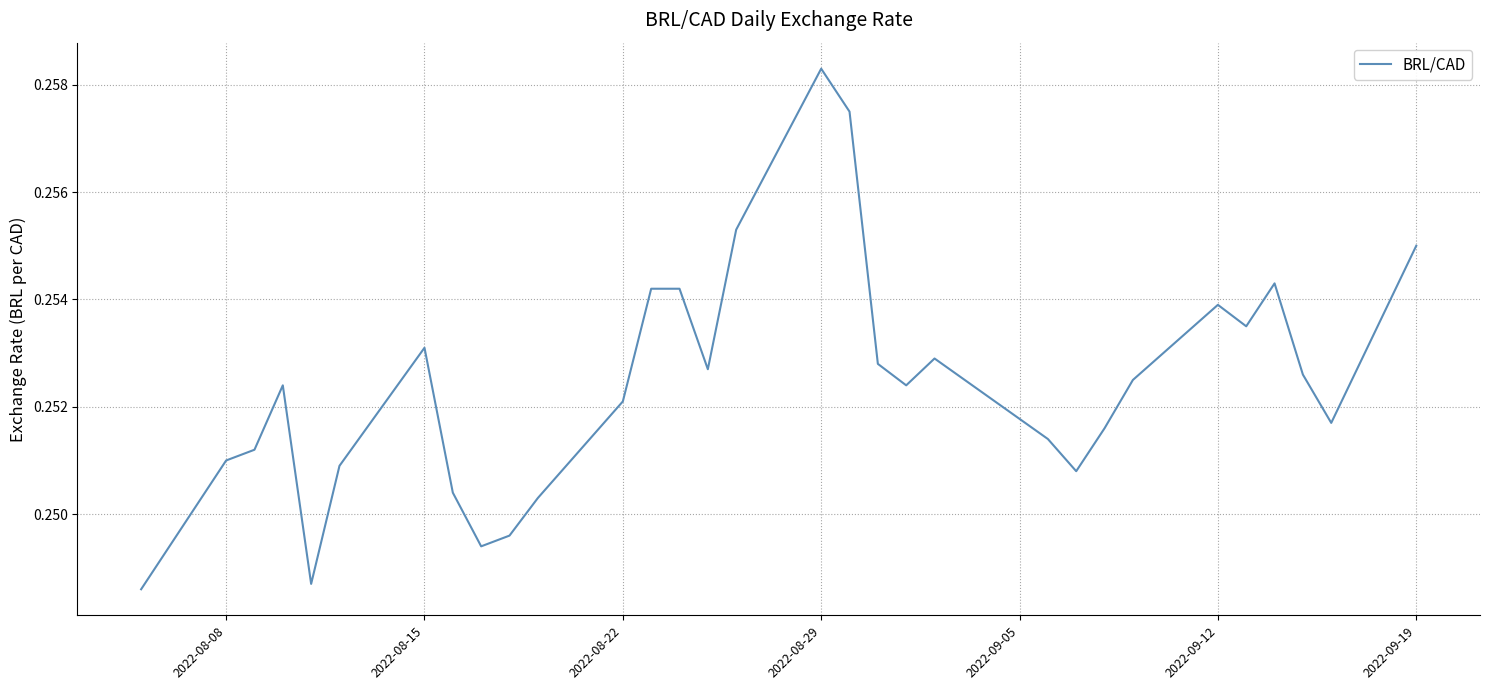

How many values are between 0 and 1?

31